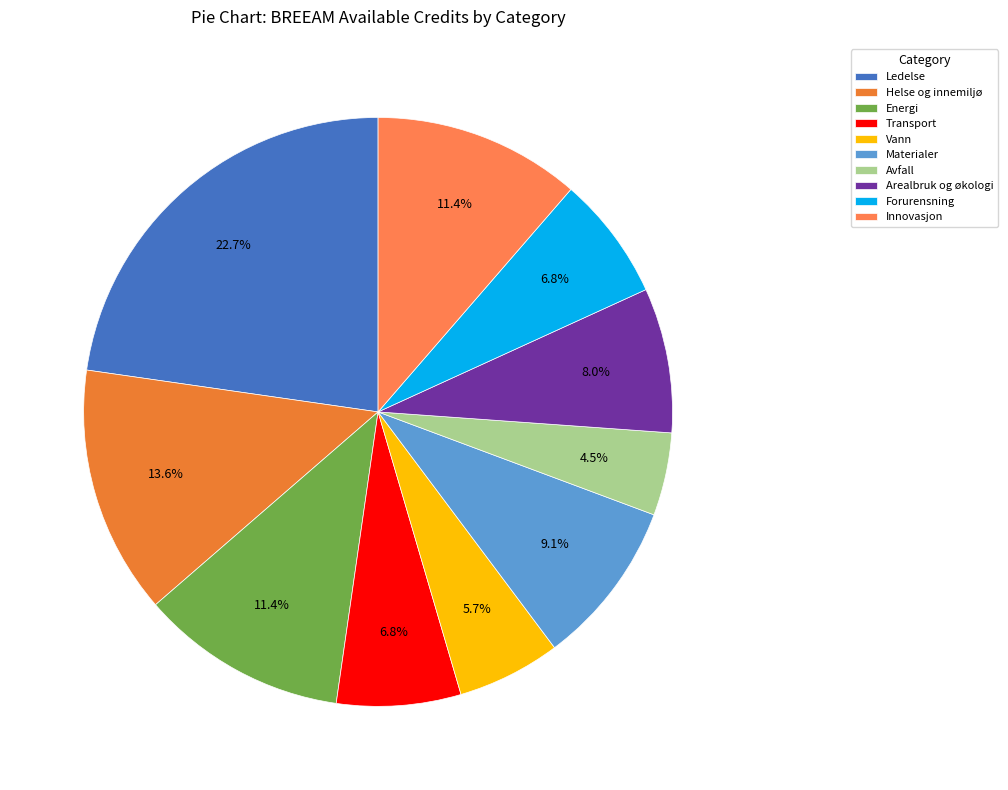

How many segments does this pie chart have?

10